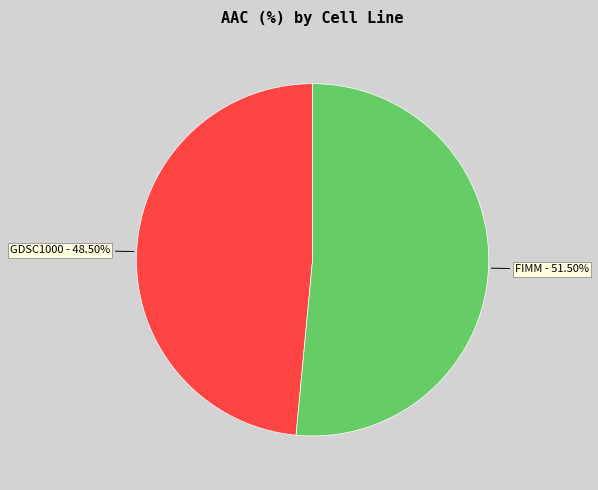

Rank the categories by value from lowest to highest.

GDSC1000, FIMM